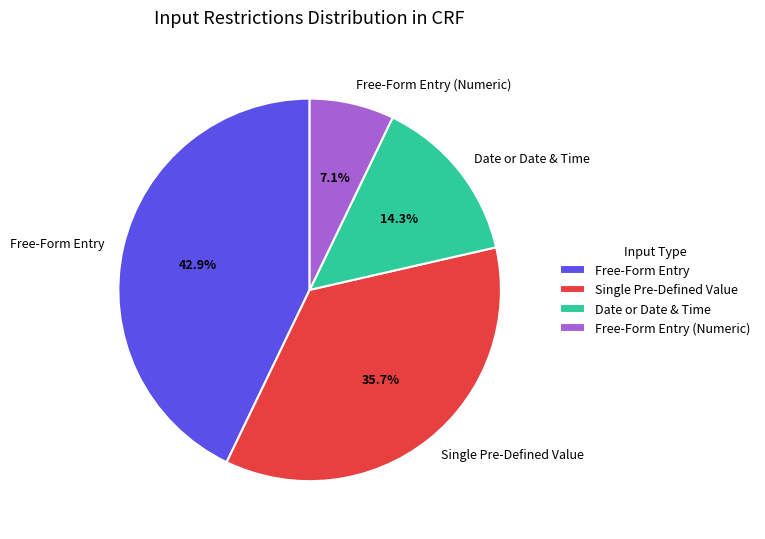

Which slice is the largest?

Free-Form Entry